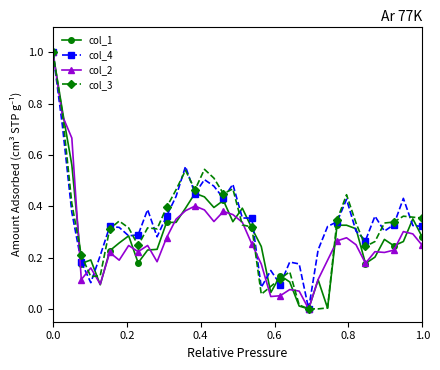

What is the highest value of the col_4 series?

1.0